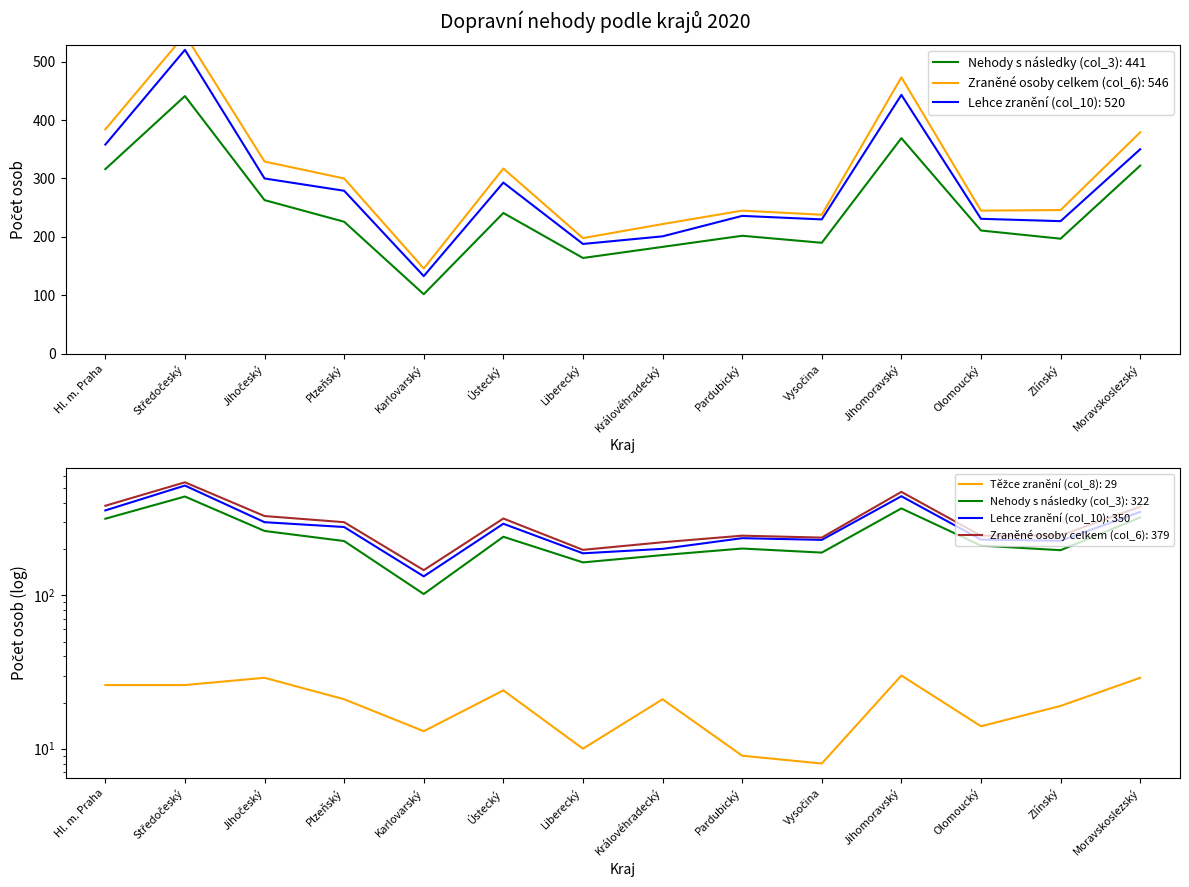

Reading left to right, extract all data points from this chart.

Nehody s následky (col_3): Hl. m. Praha=316	Středočeský=441	Jihočeský=263	Plzeňský=226	Karlovarský=102	Ústecký=241	Liberecký=164	Královéhradecký=183	Pardubický=202	Vysočina=190	Jihomoravský=369	Olomoucký=211	Zlínský=197	Moravskoslezský=322
Těžce zranění (col_8): Hl. m. Praha=26	Středočeský=26	Jihočeský=29	Plzeňský=21	Karlovarský=13	Ústecký=24	Liberecký=10	Královéhradecký=21	Pardubický=9	Vysočina=8	Jihomoravský=30	Olomoucký=14	Zlínský=19	Moravskoslezský=29
Lehce zranění (col_10): Hl. m. Praha=358	Středočeský=520	Jihočeský=300	Plzeňský=279	Karlovarský=133	Ústecký=293	Liberecký=188	Královéhradecký=201	Pardubický=236	Vysočina=230	Jihomoravský=443	Olomoucký=231	Zlínský=227	Moravskoslezský=350
Zraněné osoby celkem (col_6): Hl. m. Praha=384	Středočeský=546	Jihočeský=329	Plzeňský=300	Karlovarský=146	Ústecký=317	Liberecký=198	Královéhradecký=222	Pardubický=245	Vysočina=238	Jihomoravský=473	Olomoucký=245	Zlínský=246	Moravskoslezský=379